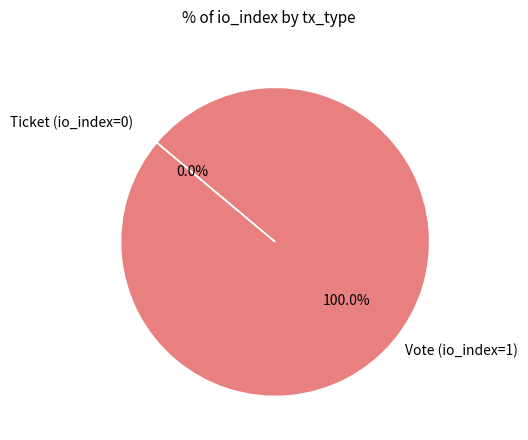

To the nearest percent, what is the difference between the largest and smallest slice percentages?

100%